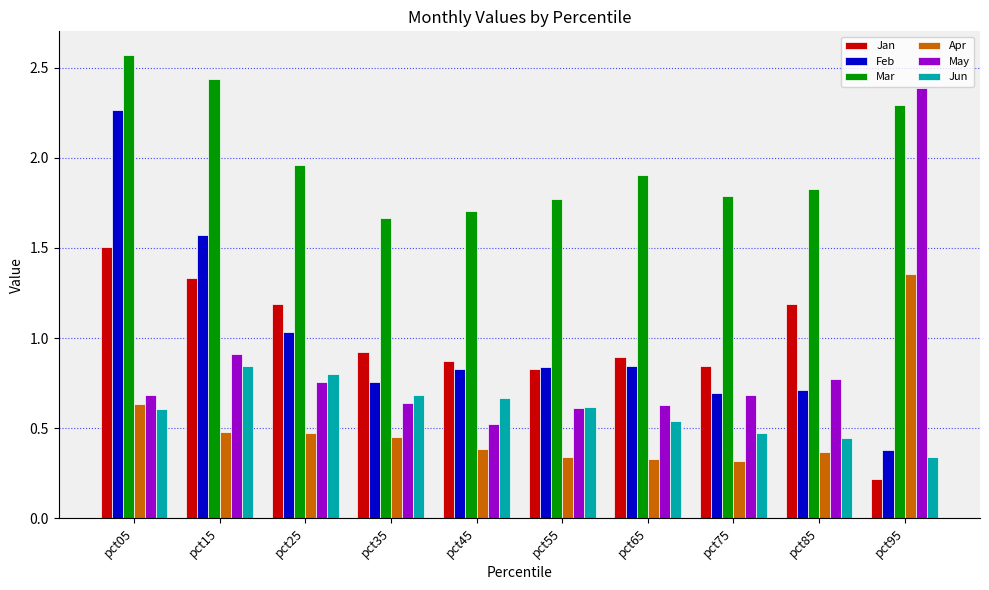

The Feb series shows 1.6 at pct15. True or false?

True